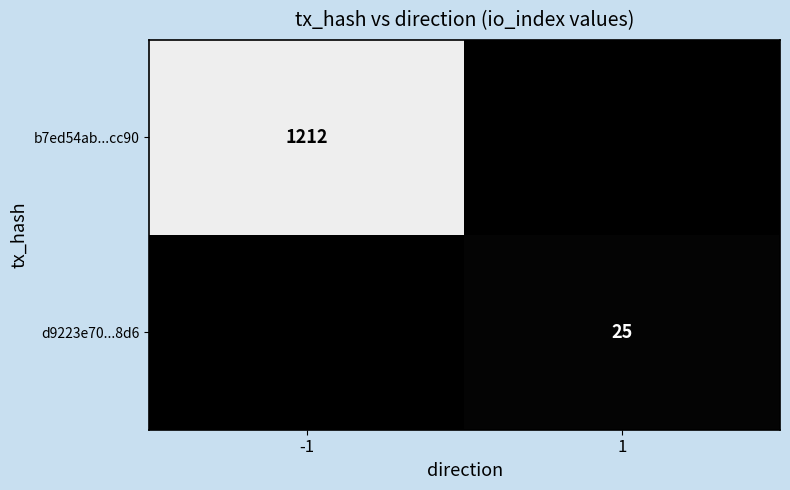

Rank the series by their average value, from highest to lowest.

b7ed54ab...cc90, d9223e70...8d6